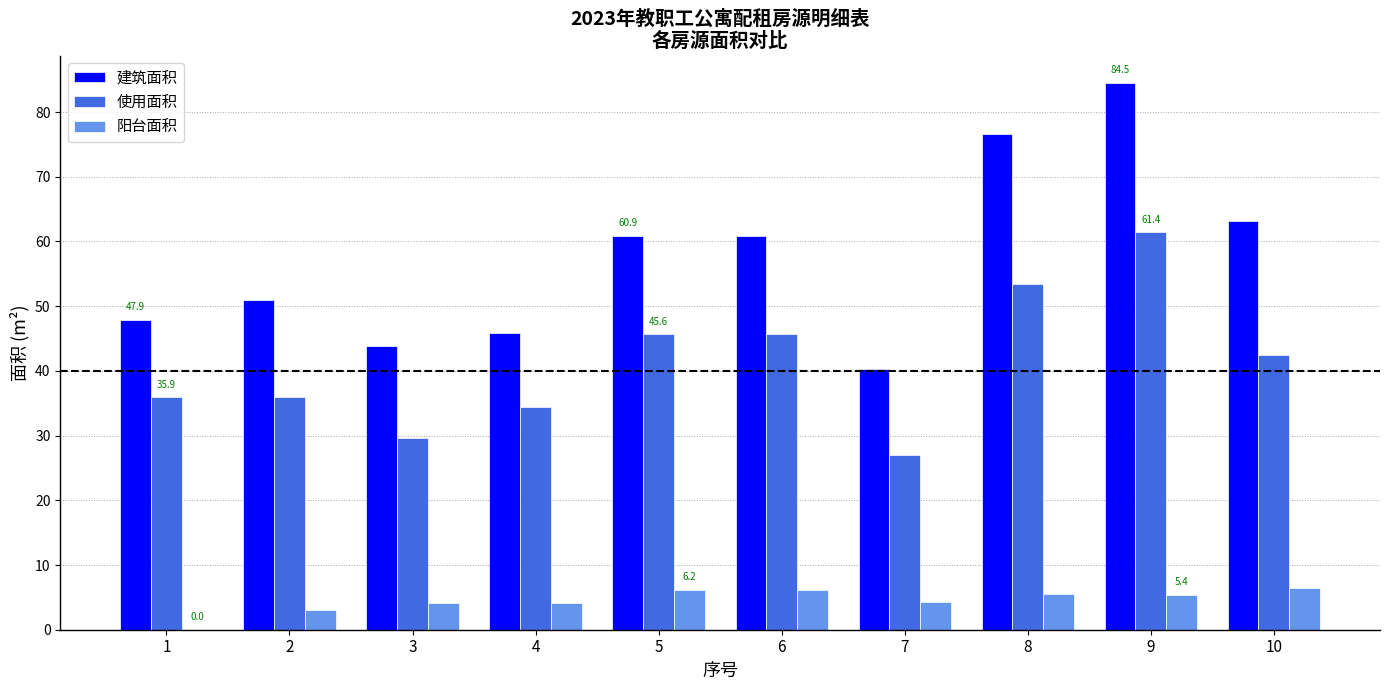

What is the sum of the 使用面积 values at 3 and 7?

56.7